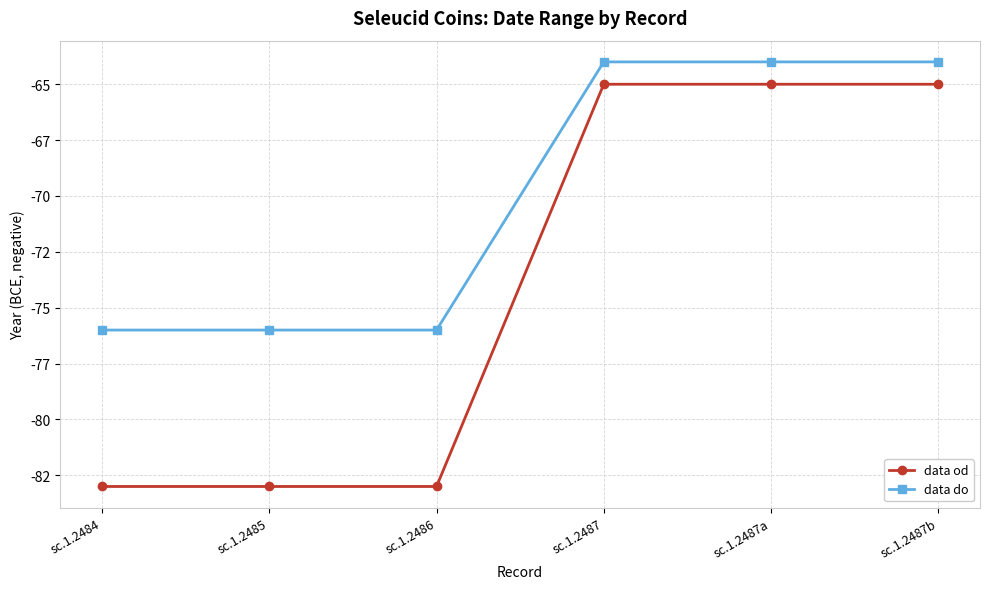

Between sc.1.2486 and sc.1.2487a, which series saw the biggest shift?

data od